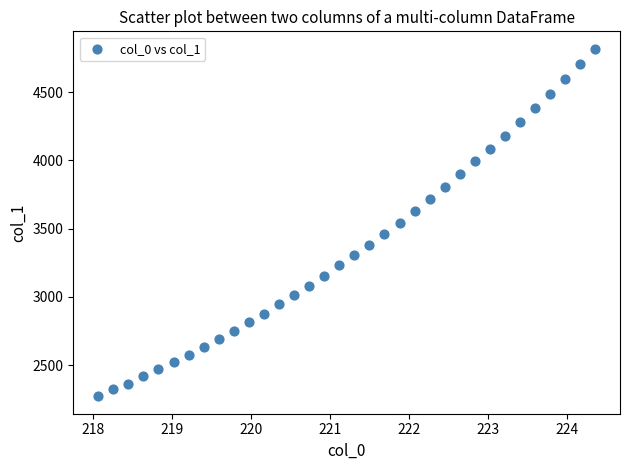

What is the range of X values (max minus min)?

6.3